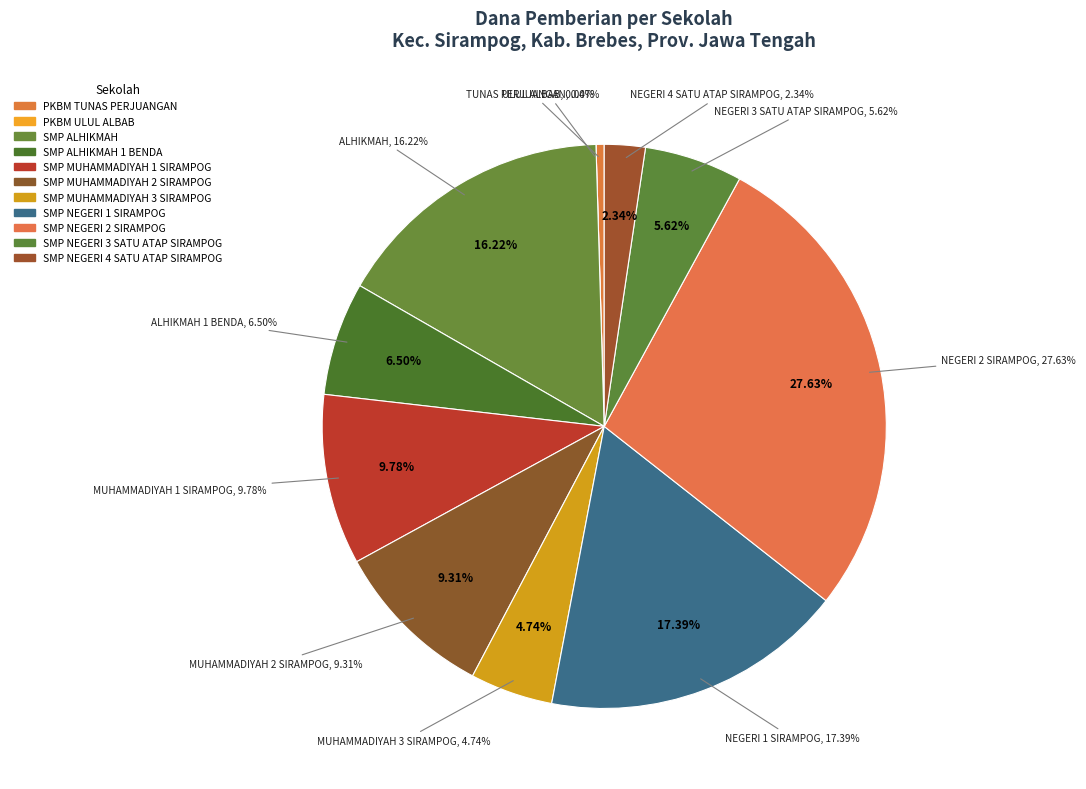

How many slices are in this pie chart?

11